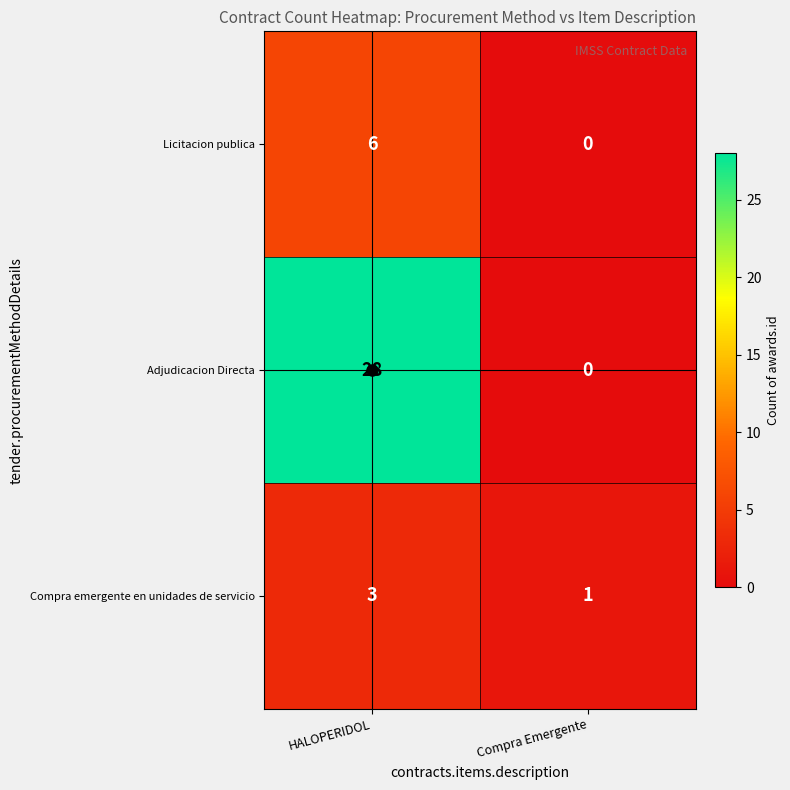

List the labels in order of Licitacion publica value, largest first.

HALOPERIDOL, Compra Emergente